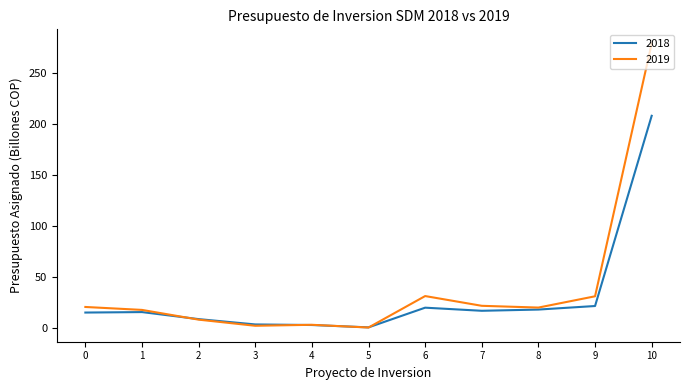

What is the greatest value displayed?

279.4